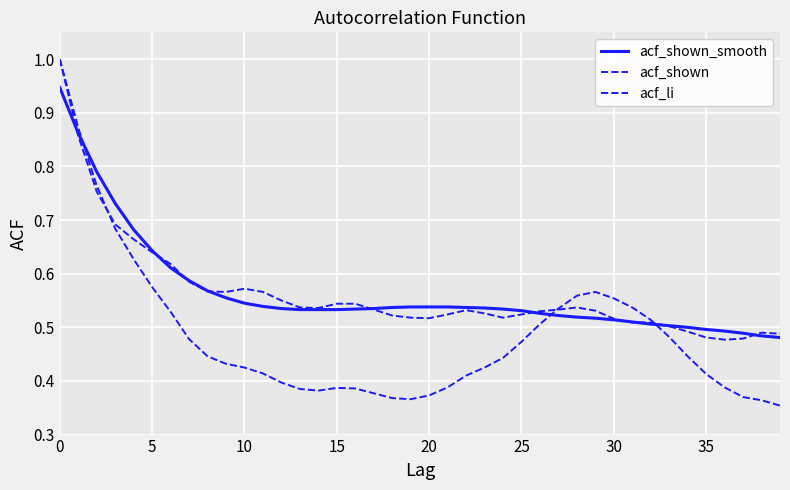

Is this an area chart (filled region under the line)?

No